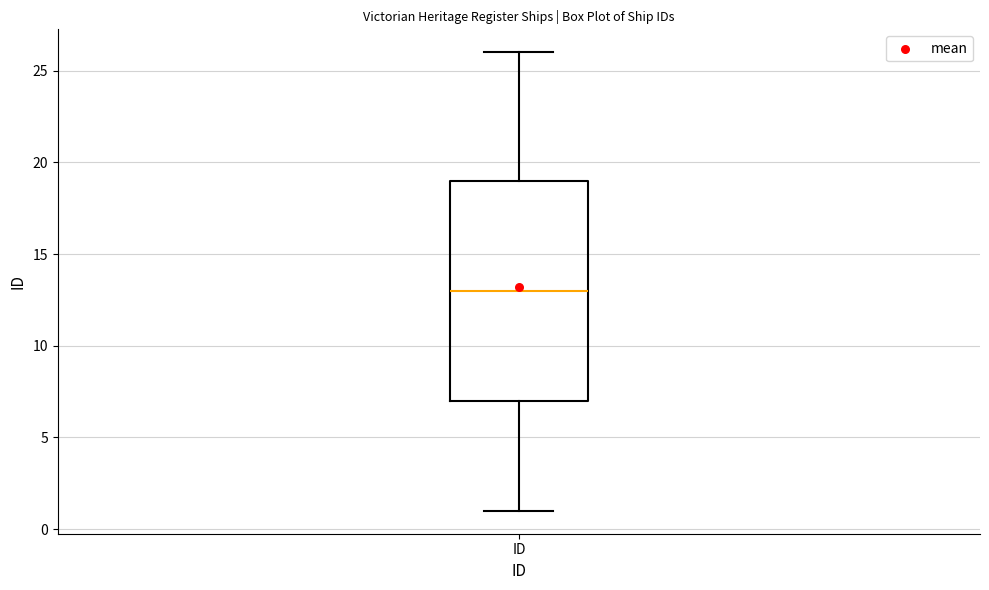

Read this box plot against the y-axis: the position of the median line, the range covered by the box, and the ends of both whiskers. The values are not printed on the chart, so give them approximately, as read against the axis.

median 13, box 7 to 19, whiskers 1 to 26